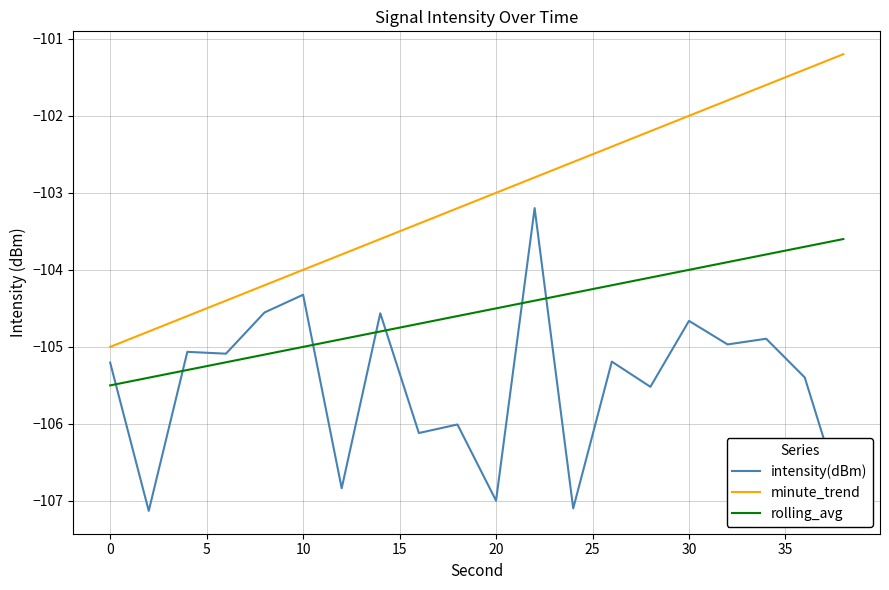

What is the minimum value for rolling_avg?

-105.5